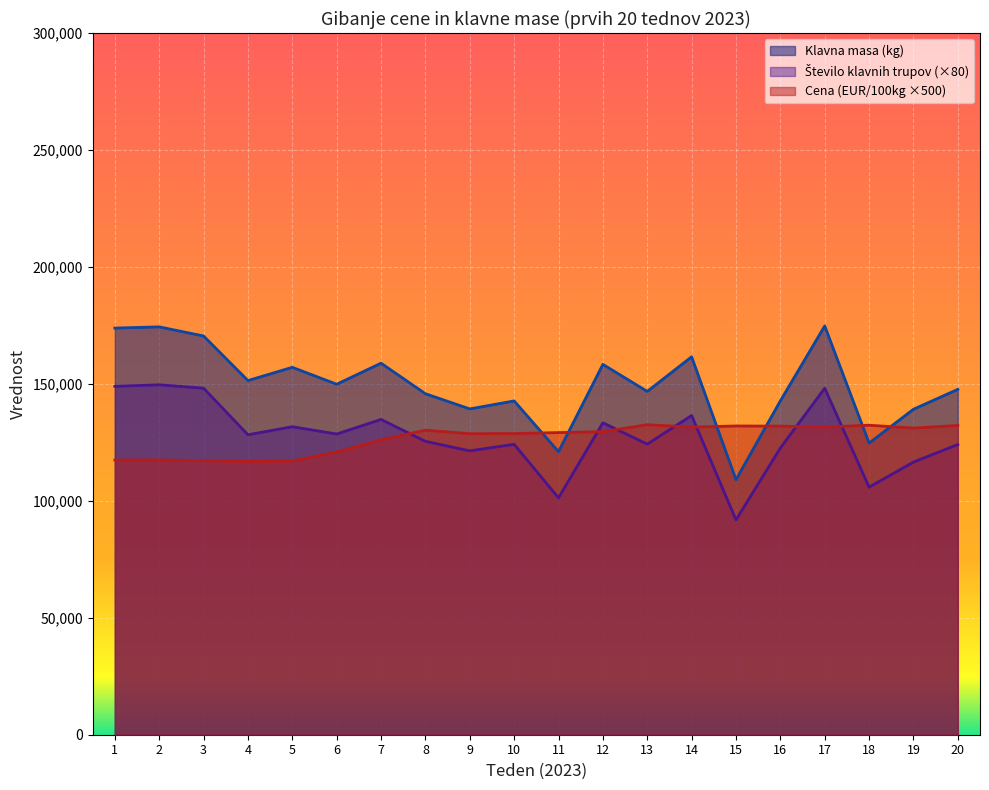

How many lines are shown in the chart?

3